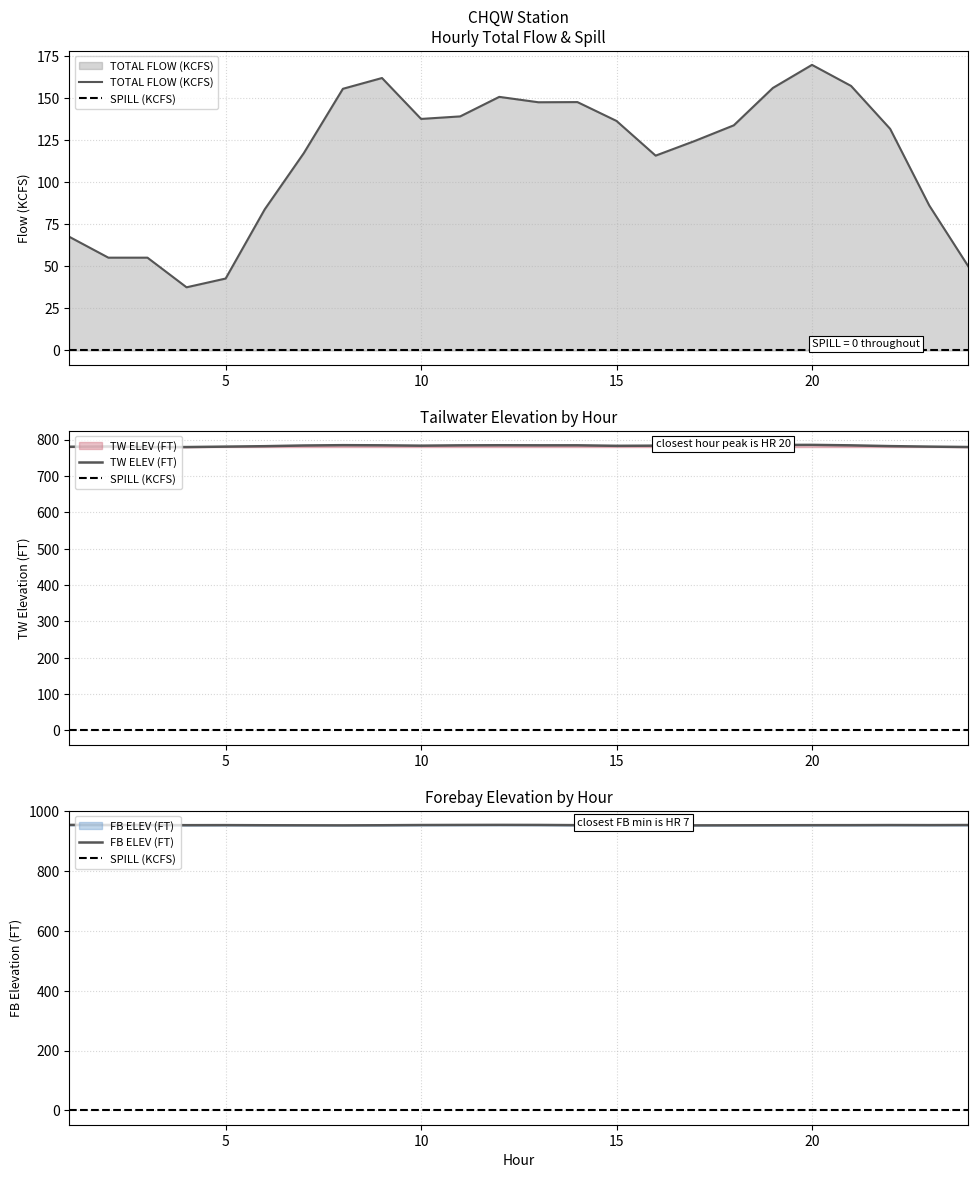

True or false: FB ELEV (FT) and TW ELEV (FT) intersect in this chart.

False